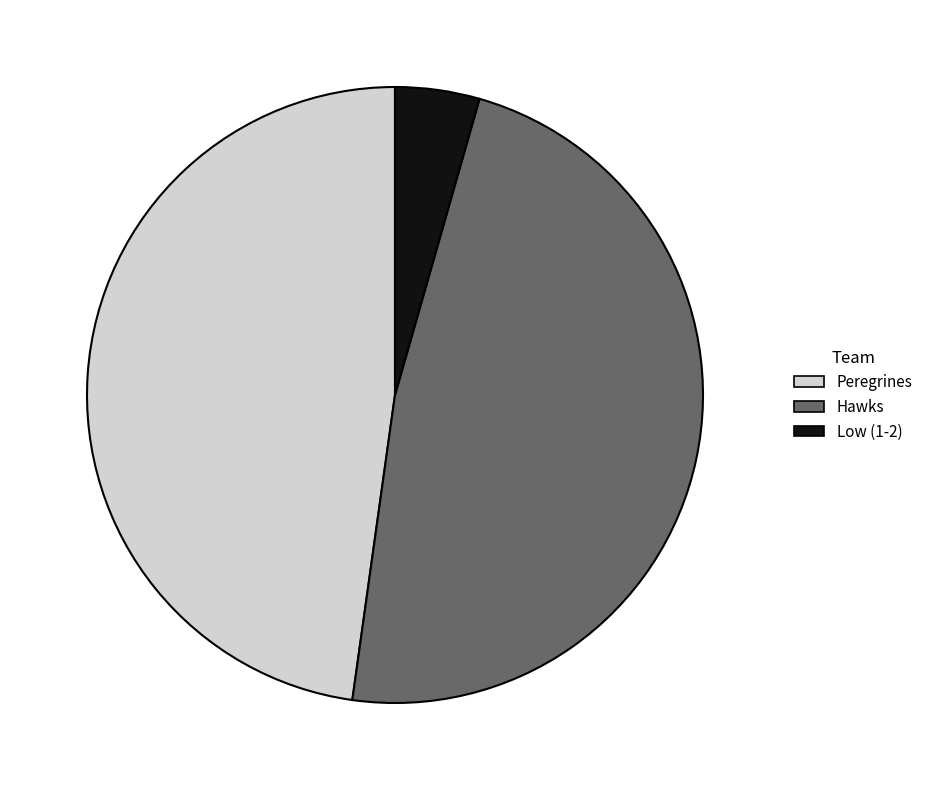

Is there any slice that represents more than half of the pie?

No